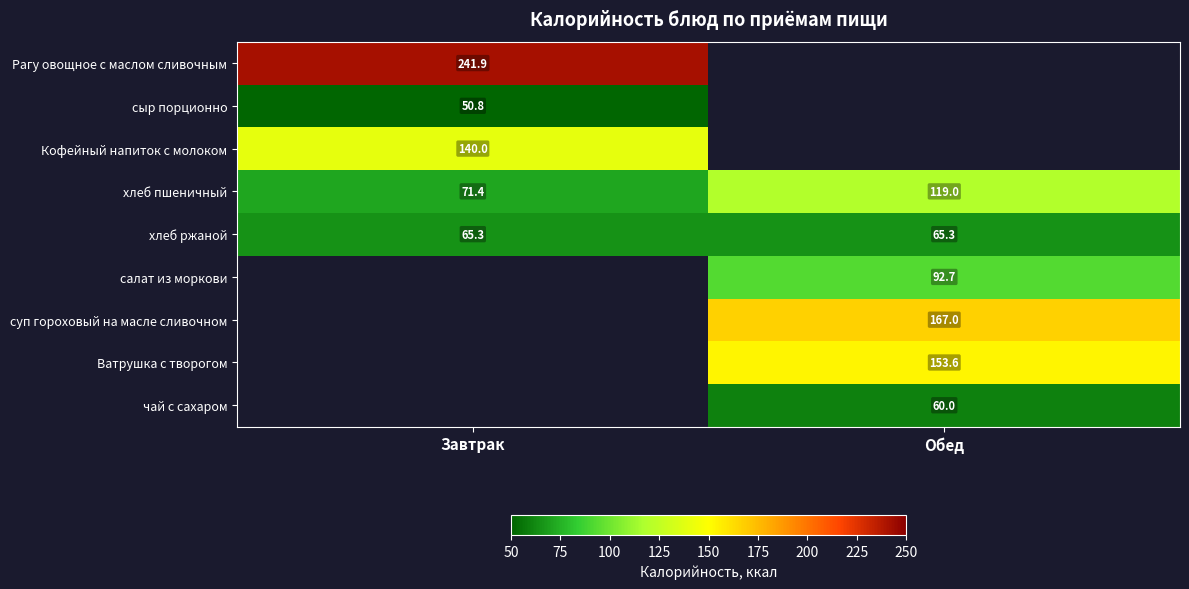

Where is хлеб пшеничный nearest to the value 95?

Завтрак